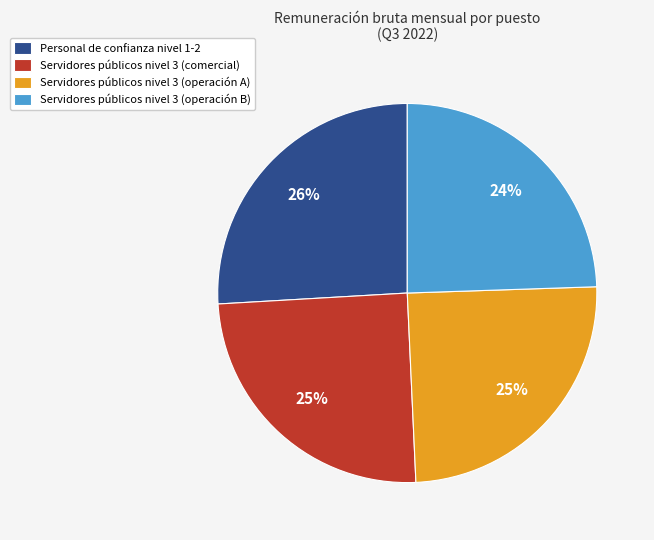

Which has a higher value, Personal de confianza nivel 1-2 or Servidores públicos nivel 3 (operación A)?

Personal de confianza nivel 1-2